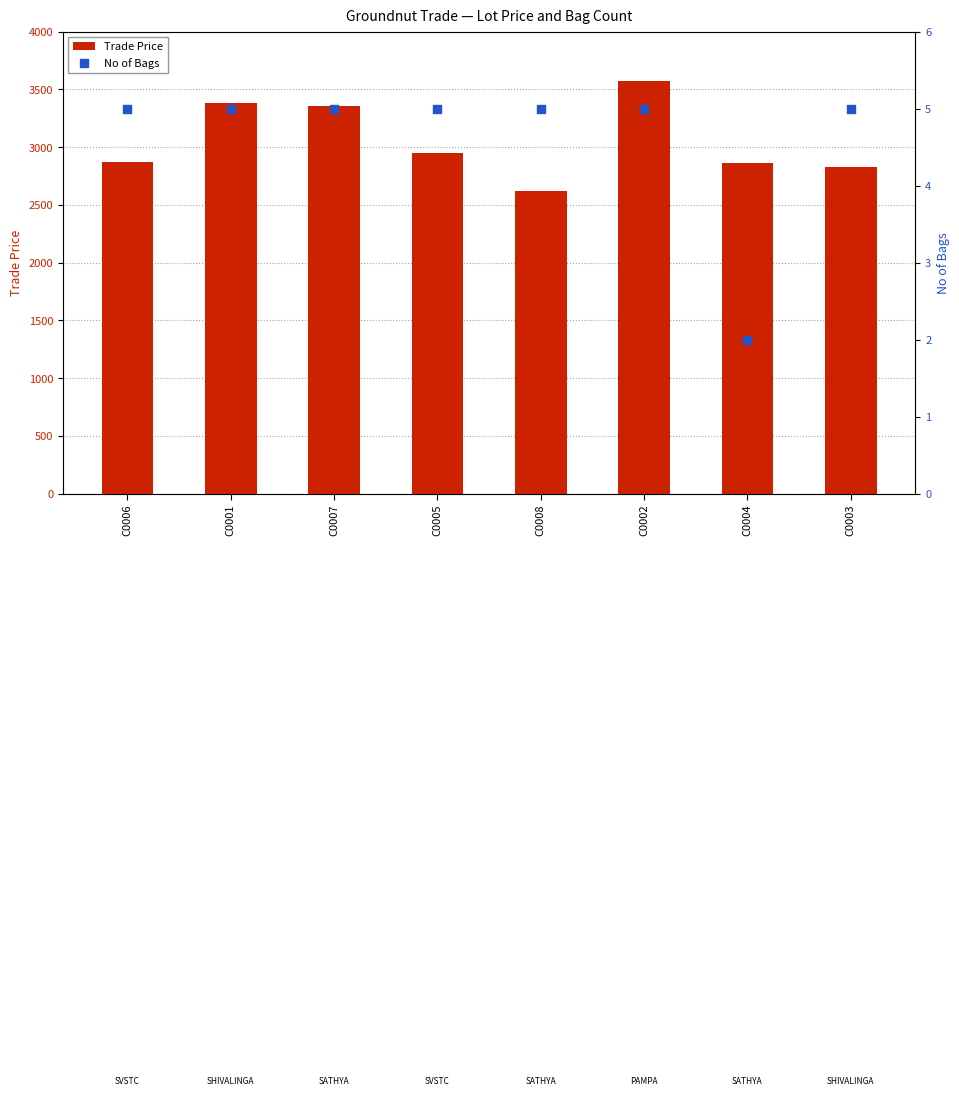

Which series has the widest spread of Y values?

Trade Price